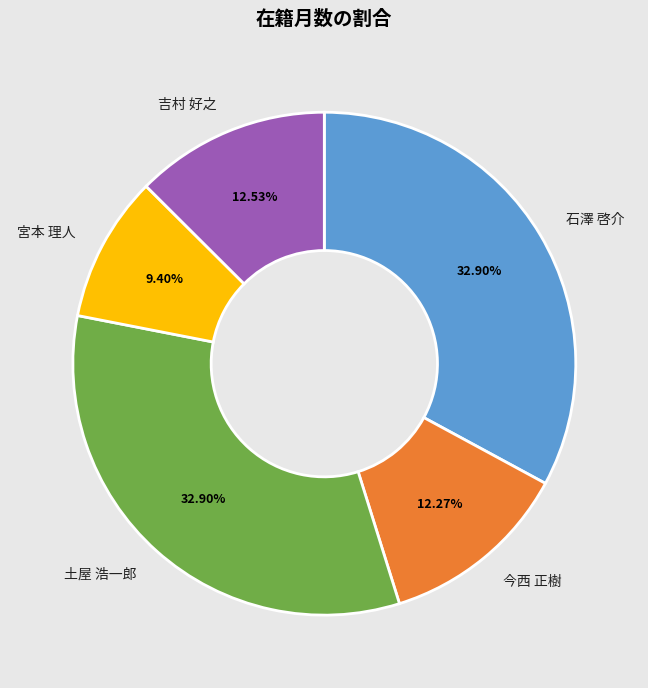

To the nearest percent, what portion does 吉村 好之 represent?

13%